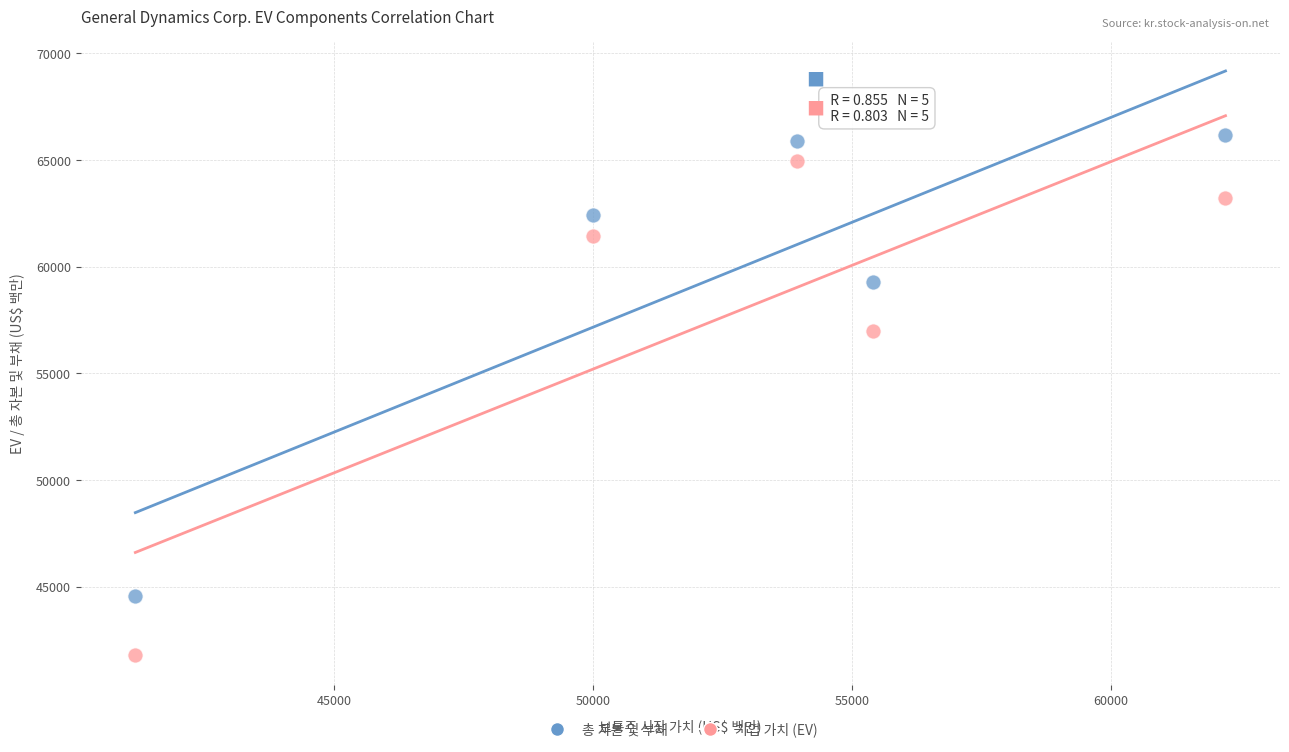

In the 기업 가치 (EV) series, what Y value is closest to 53369?

56968